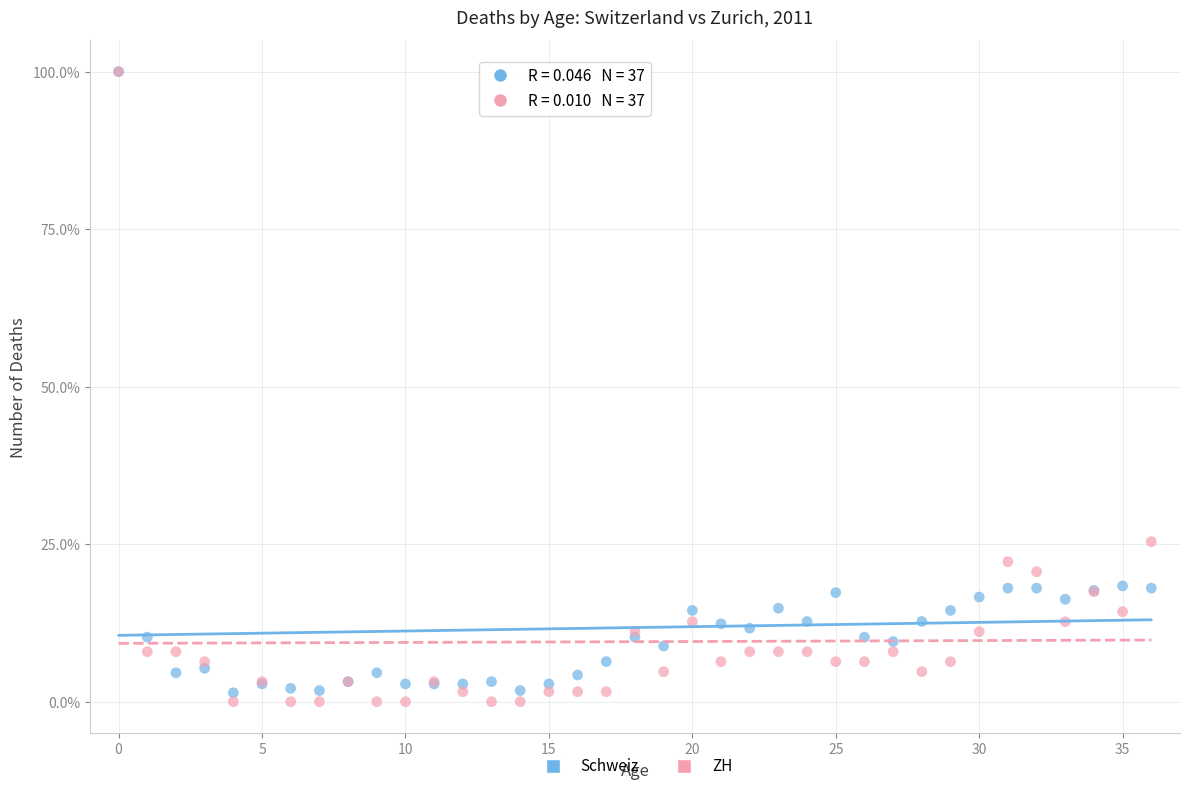

Which series reaches the minimum Y coordinate?

ZH